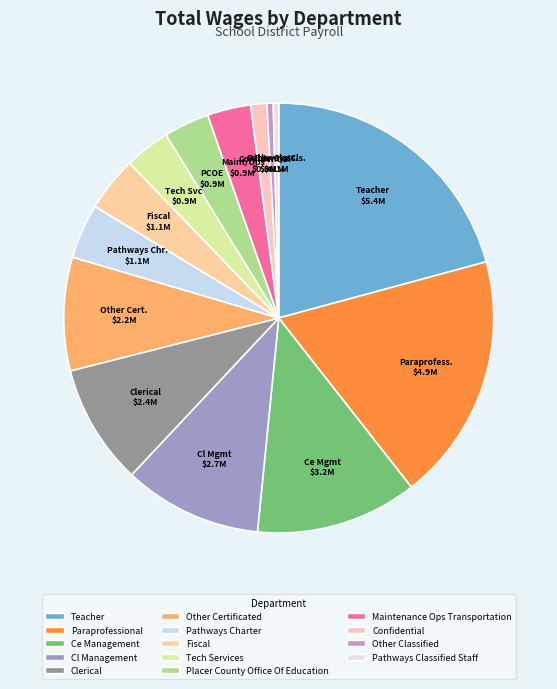

Count the number of slices in the pie.

14